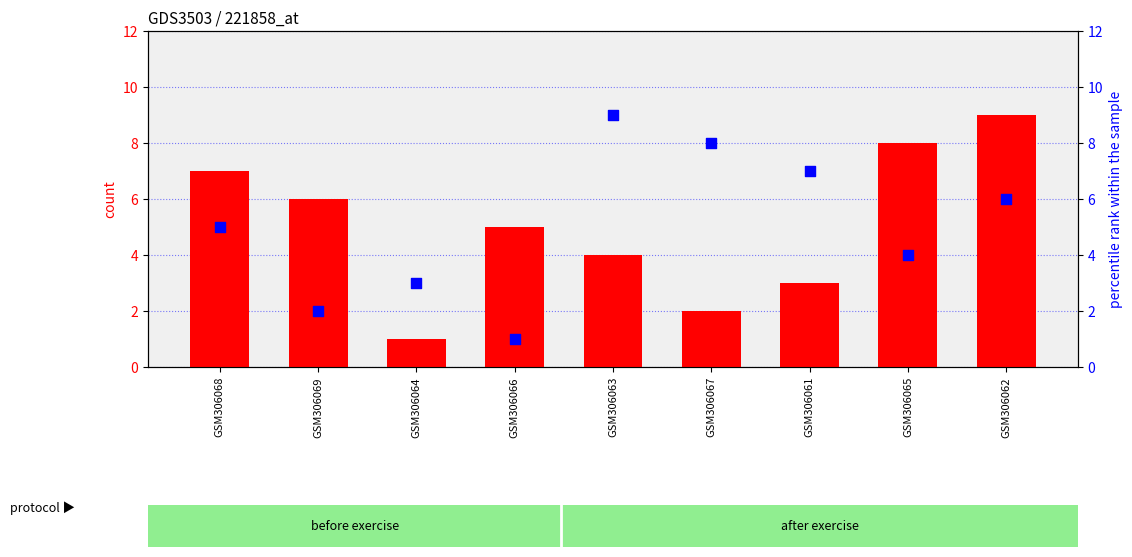

What are all the series names shown in the legend?

count, percentile rank within the sample